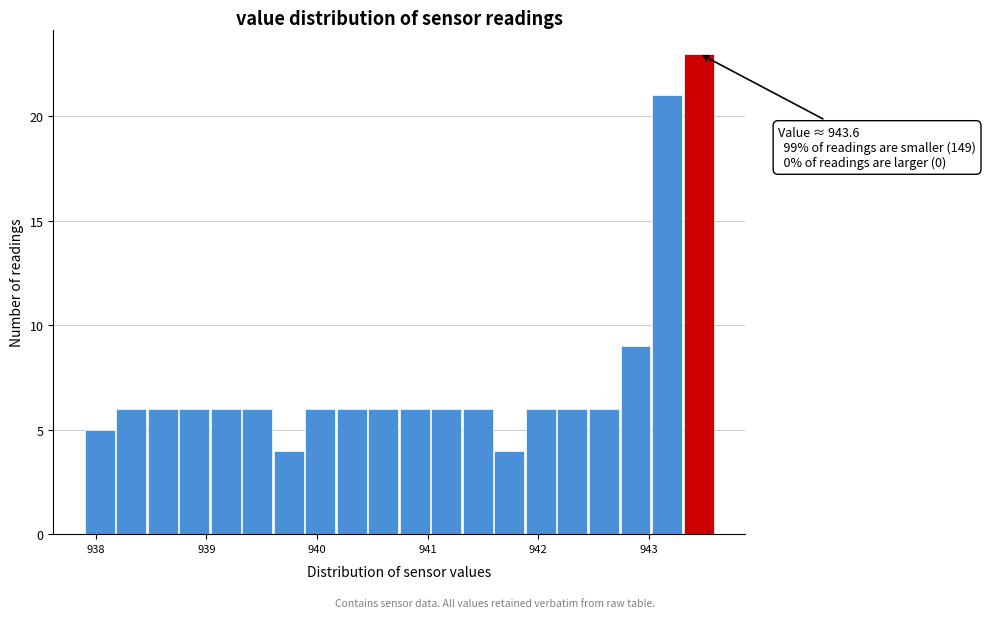

Read against the x-axis, roughly where is the centre of the tallest bar?

943.5